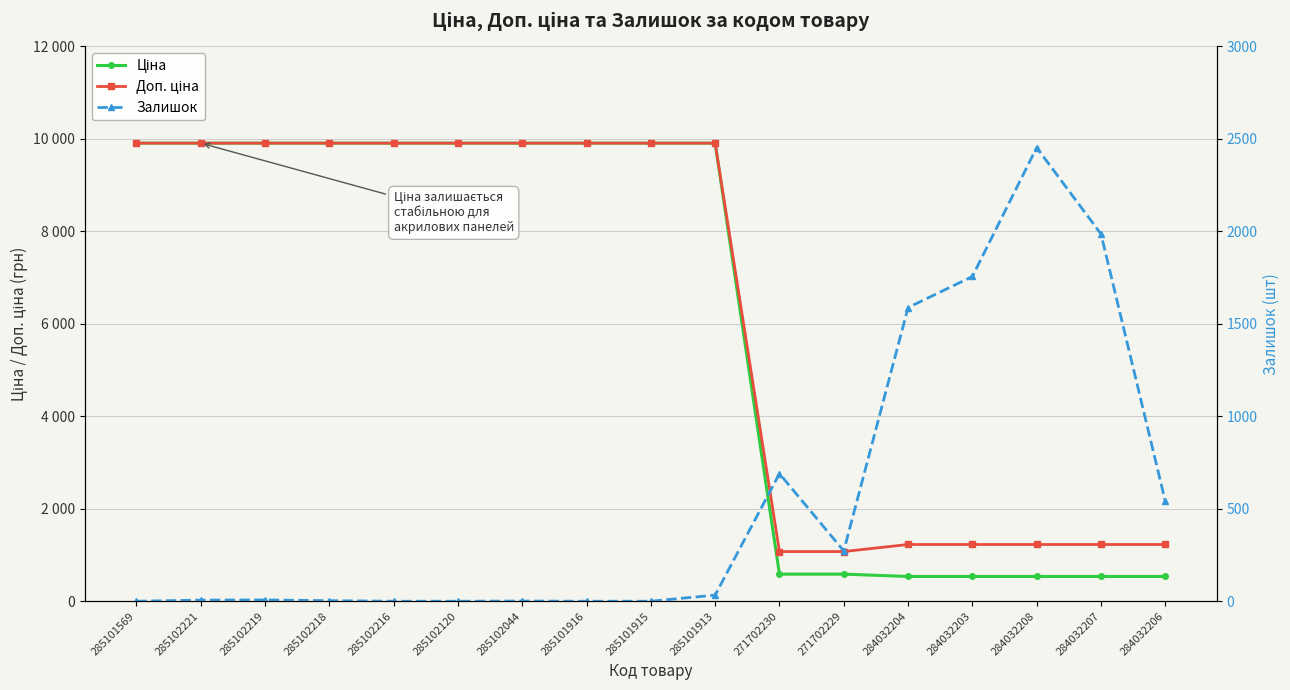

Reading right to left, extract all data points from this chart.

Ціна: 535.4	535.4	535.4	535.4	535.4	586.0	586.0	9908.5	9908.5	9908.5	9908.5	9908.5	9908.5	9908.5	9908.5	9908.5	9908.5
Доп. ціна: 1227.2	1227.2	1227.2	1227.2	1227.2	1074.5	1074.5	9908.5	9908.5	9908.5	9908.5	9908.5	9908.5	9908.5	9908.5	9908.5	9908.5
Залишок: 541.0	1986.0	2453.0	1756.0	1588.0	272.0	690.0	33.0	0.0	0.0	1.0	0.0	0.0	3.0	7.0	6.0	0.0